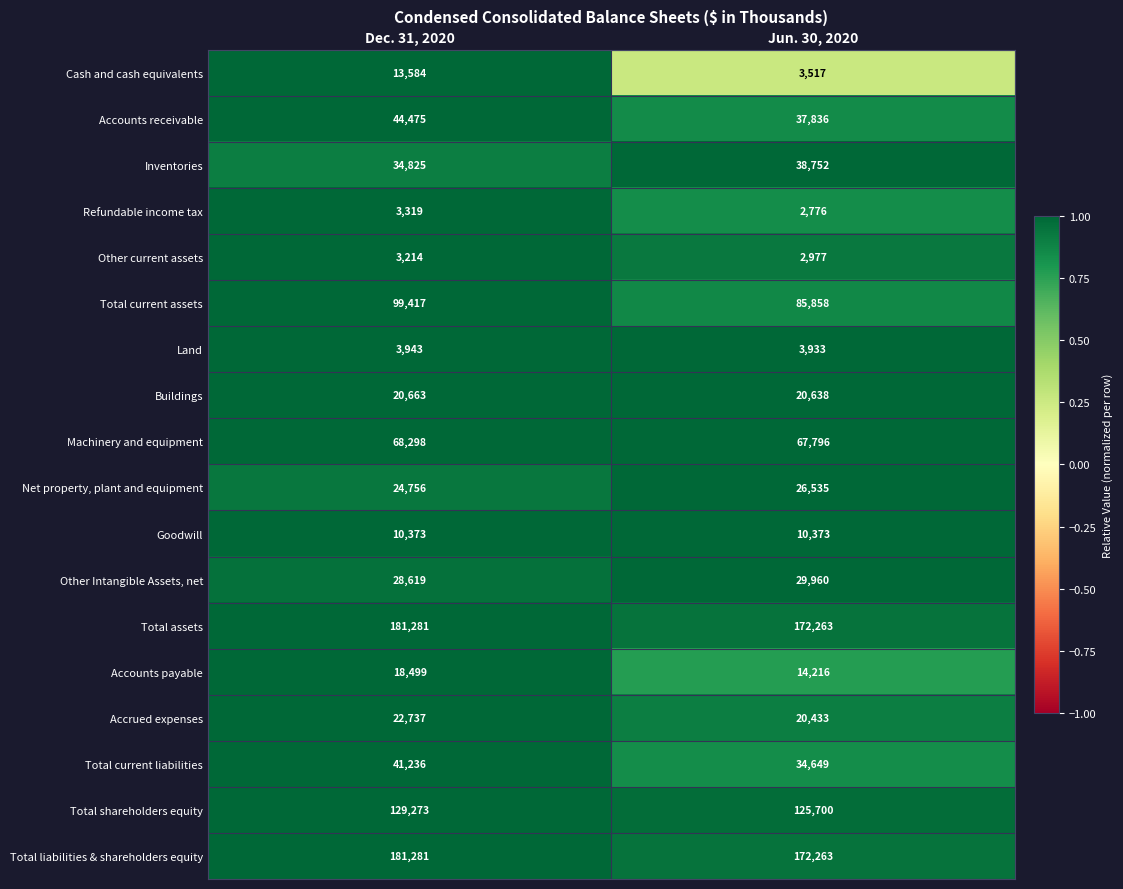

True or false: Inventories has a value of 38752 at Jun. 30, 2020.

True